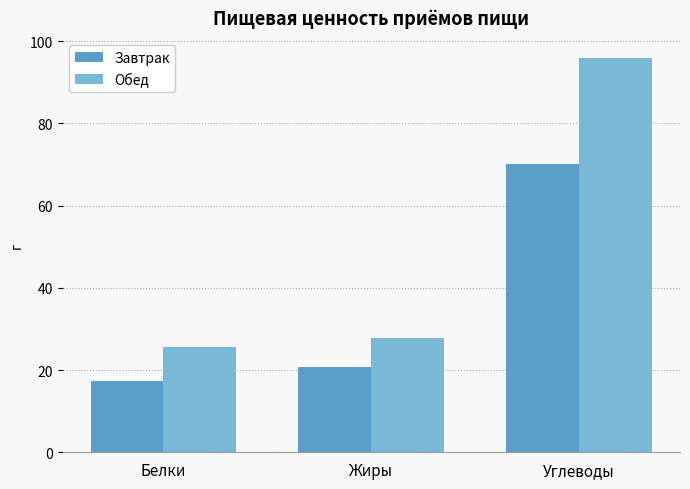

Does the chart contain stacked bars?

No